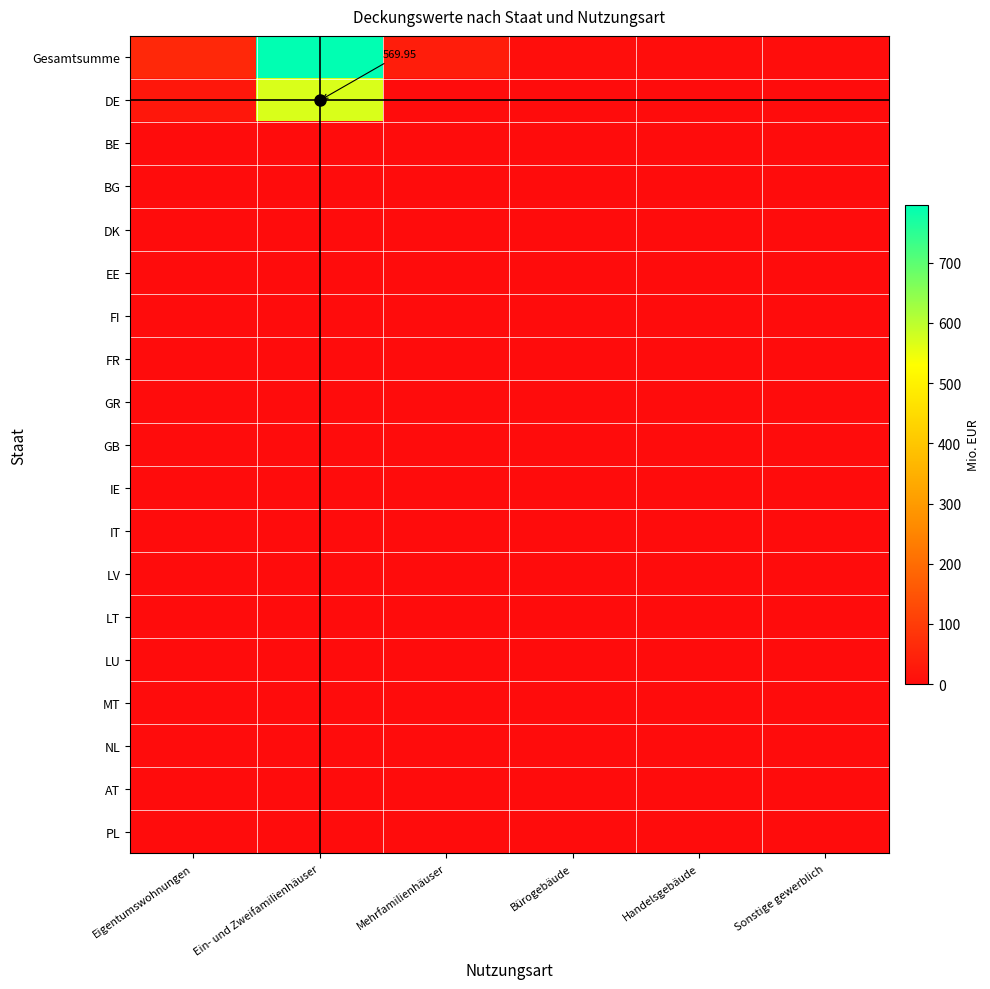

What is the difference between the highest and lowest values at Sonstige gewerblich?

3.0